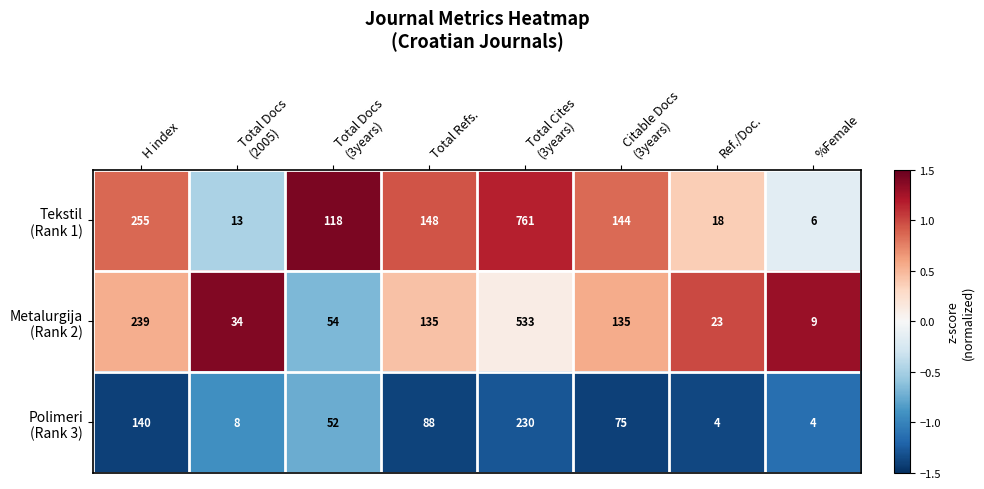

At which category is the sum across all series the highest?

Total Cites
(3years)